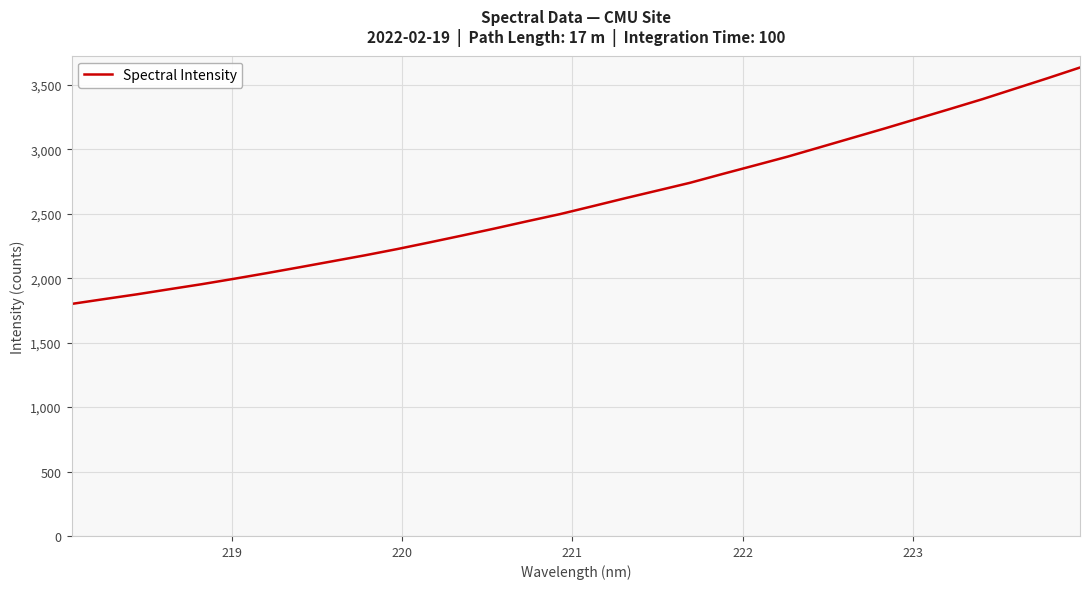

What is the greatest value displayed?

3635.2